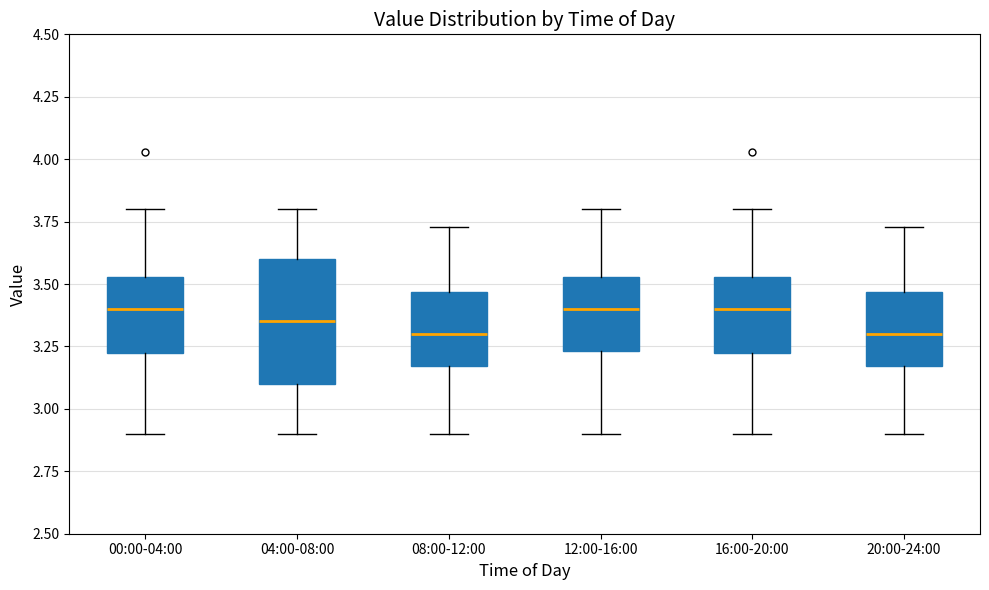

Reading left to right, transcribe this box plot: for each box, give where its median line is, the range the box spans, and where its two whiskers end, as read against the y-axis. The values are not printed on the chart, so give them approximately, as read against the axis.

00:00-04:00: median 3.40, box 3.20 to 3.55, whiskers 2.90 to 3.80
04:00-08:00: median 3.35, box 3.10 to 3.60, whiskers 2.90 to 3.80
08:00-12:00: median 3.30, box 3.15 to 3.45, whiskers 2.90 to 3.75
12:00-16:00: median 3.40, box 3.25 to 3.55, whiskers 2.90 to 3.80
16:00-20:00: median 3.40, box 3.20 to 3.55, whiskers 2.90 to 3.80
20:00-24:00: median 3.30, box 3.15 to 3.45, whiskers 2.90 to 3.75